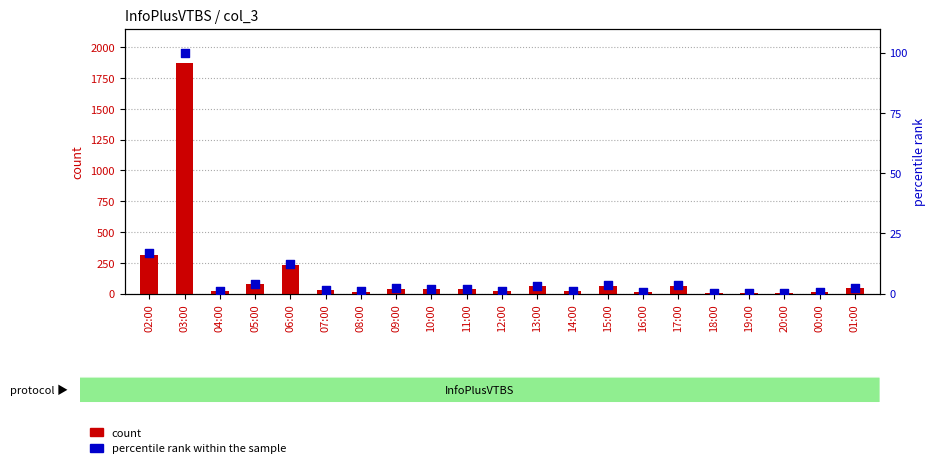

Which series contains the highest Y value?

count